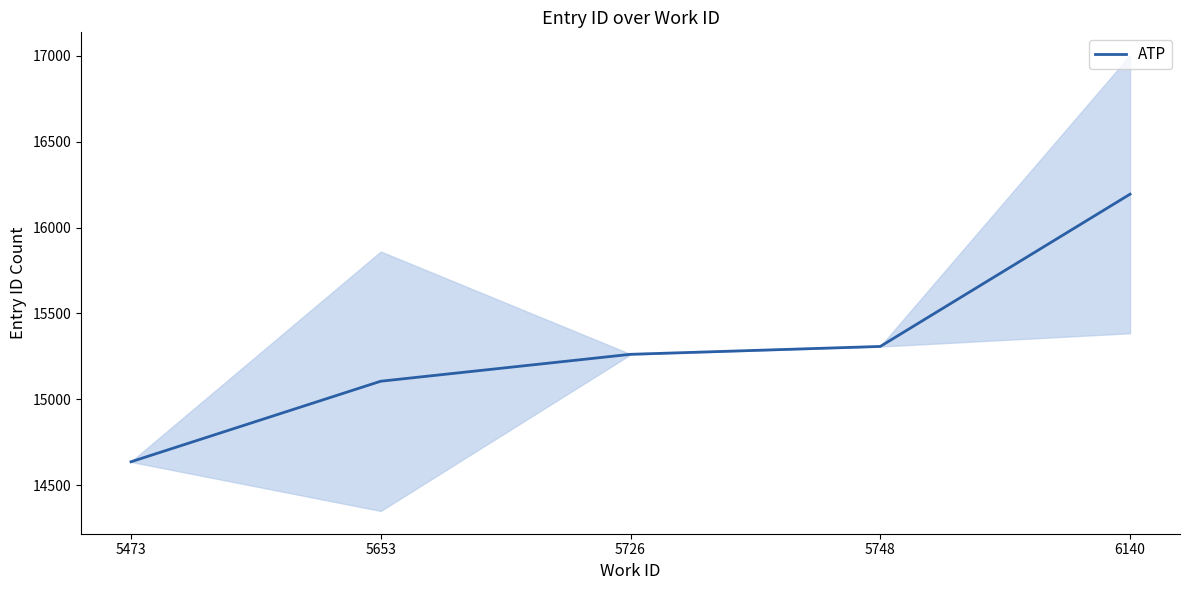

Between 5726 and 5748, which is larger?

5748